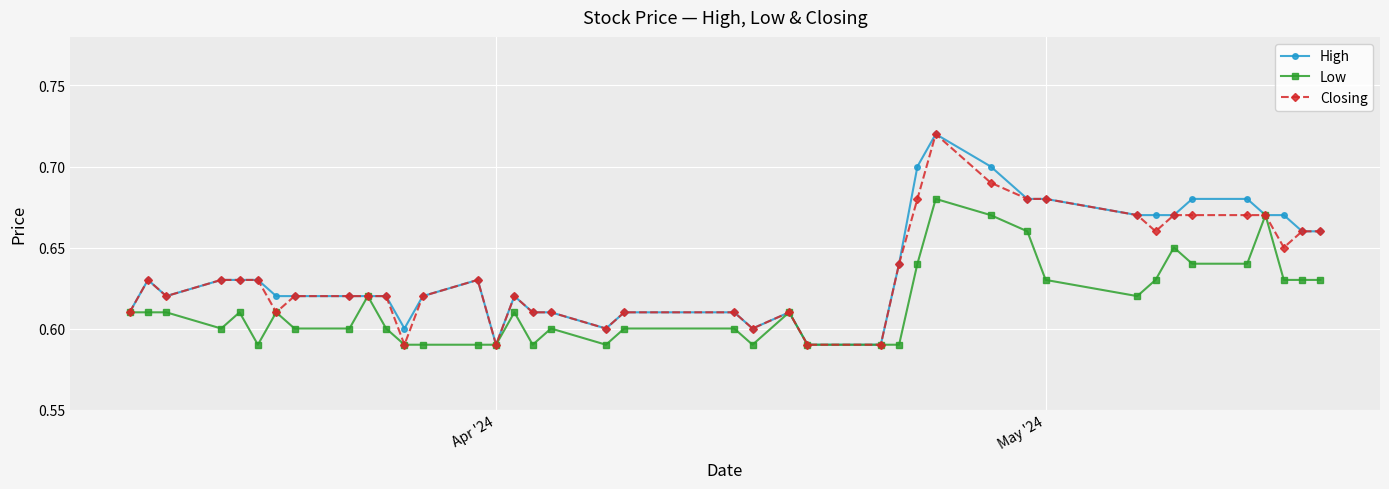

How many categories are shown in the chart?

40